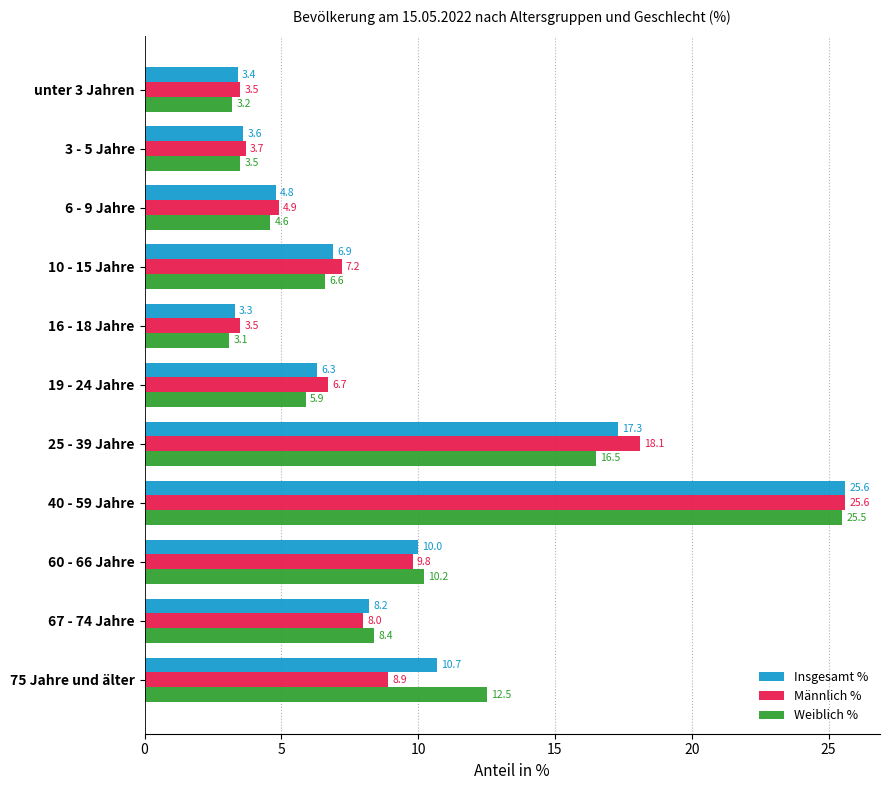

What is the difference between the second highest and second lowest values in the Männlich % series?

14.6